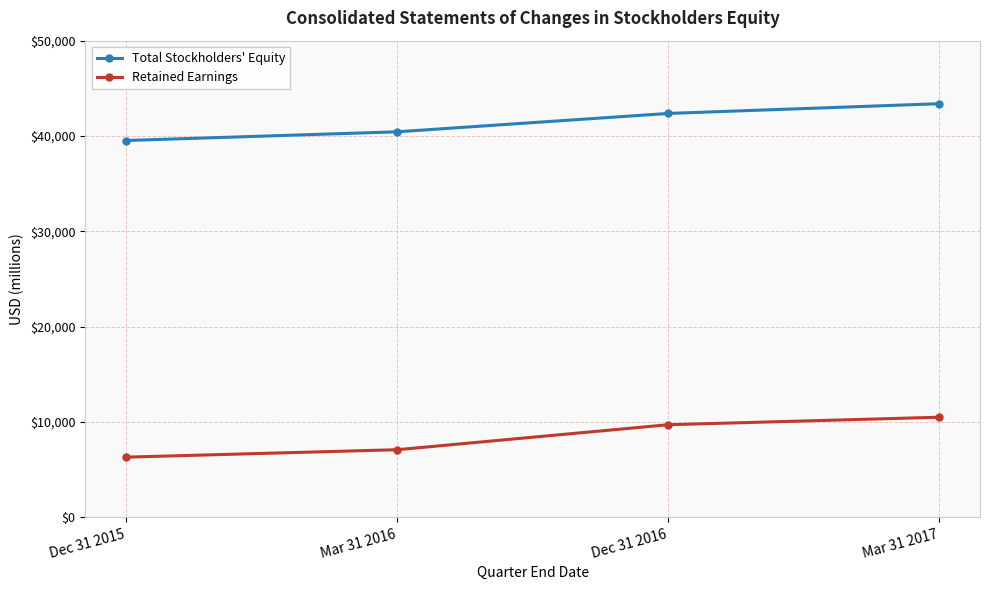

True or false: Retained Earnings and Total Stockholders' Equity intersect in this chart.

False